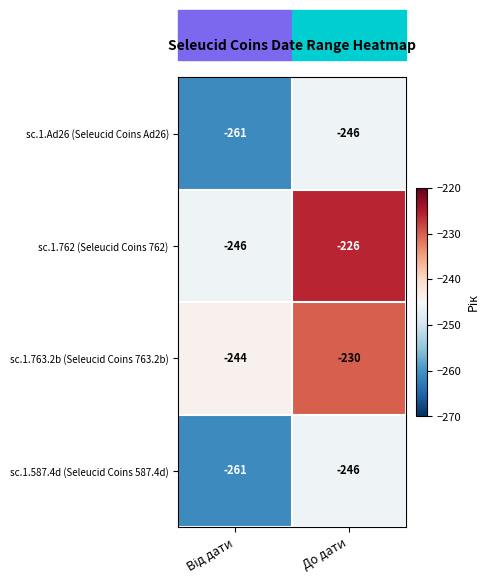

At which category does the chart reach its peak across all series?

До дати